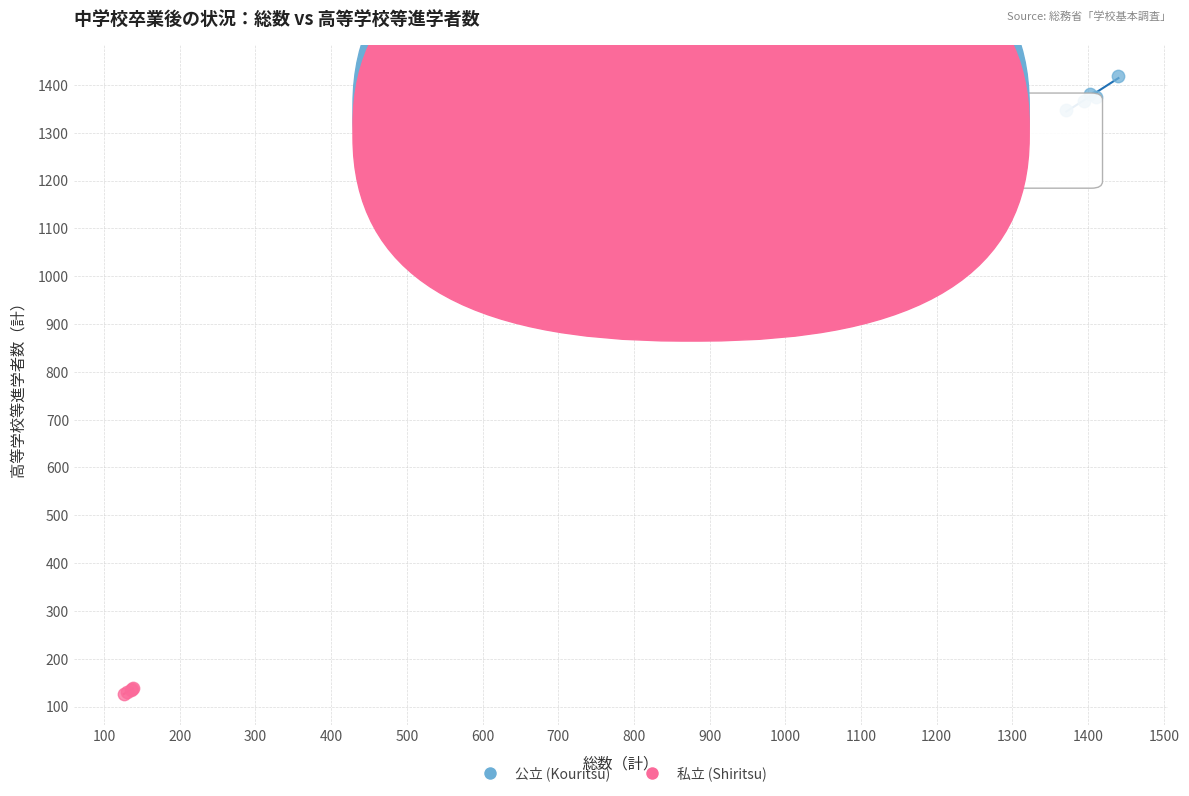

Which series contains the lowest Y value?

私立 (Shiritsu)